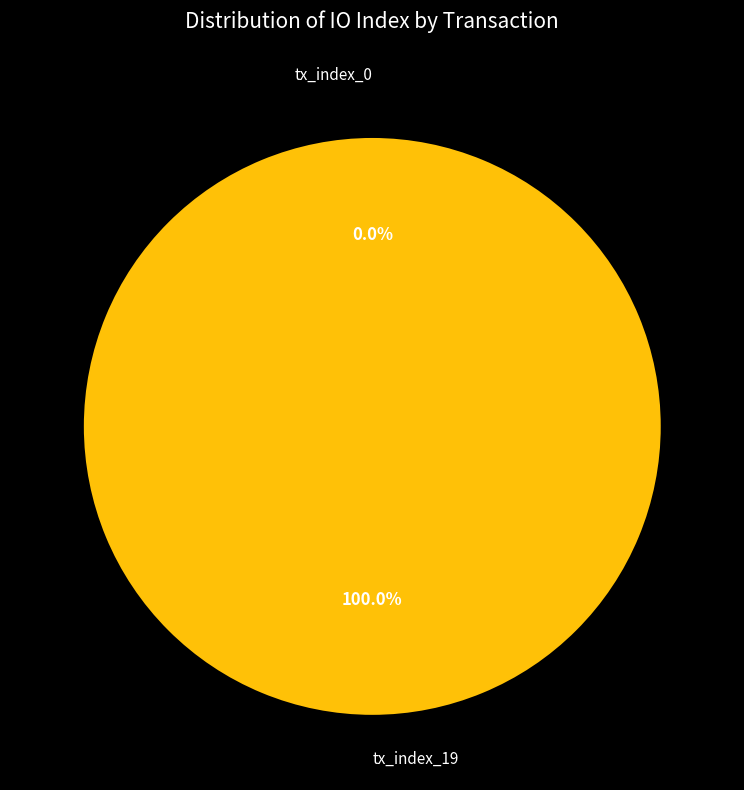

To the nearest percent, what is the combined percentage of tx_index_0 and tx_index_19?

100%